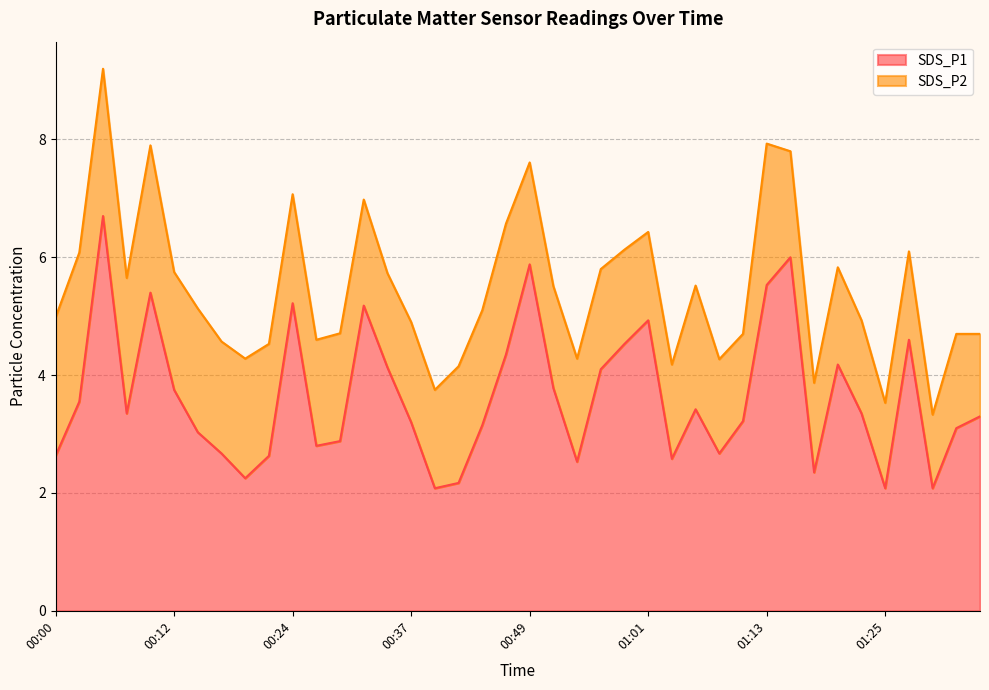

Reading left to right, list all the values displayed in this chart.

00:00=2.6	00:02=3.5	00:05=6.7	00:07=3.4	00:10=5.4	00:12=3.8	00:15=3.0	00:17=2.7	00:20=2.2	00:22=2.6	00:24=5.2	00:27=2.8	00:29=2.9	00:32=5.2	00:34=4.1	00:37=3.2	00:39=2.1	00:42=2.2	00:44=3.1	00:46=4.3	00:49=5.9	00:51=3.8	00:54=2.5	00:56=4.1	00:59=4.5	01:01=4.9	01:03=2.6	01:06=3.4	01:08=2.7	01:11=3.2	01:13=5.5	01:16=6.0	01:18=2.4	01:21=4.2	01:23=3.4	01:25=2.1	01:28=4.6	01:30=2.1	01:33=3.1	01:35=3.3